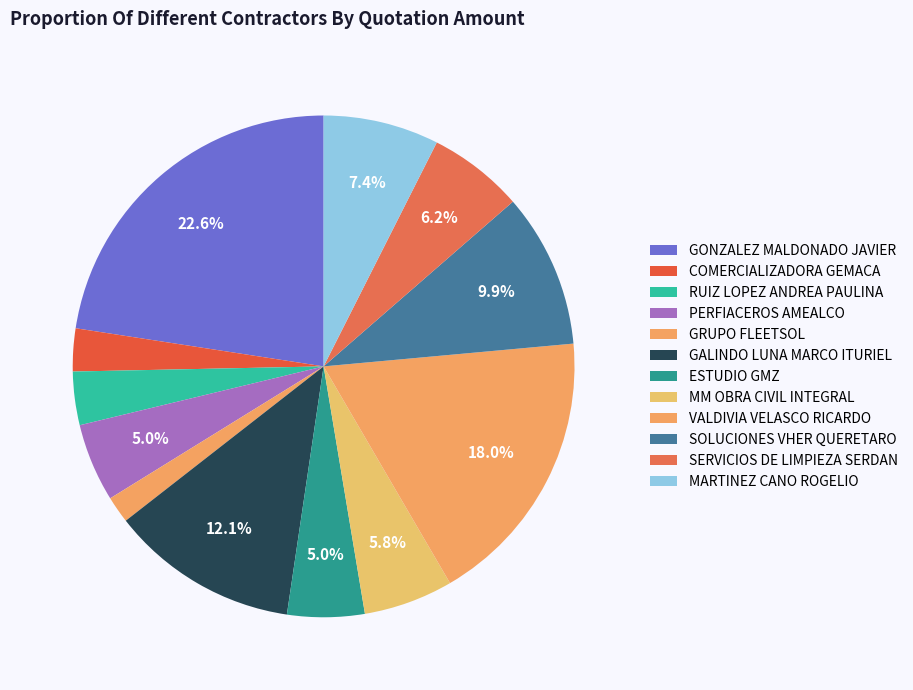

To the nearest percent, what portion does ESTUDIO GMZ represent?

5%